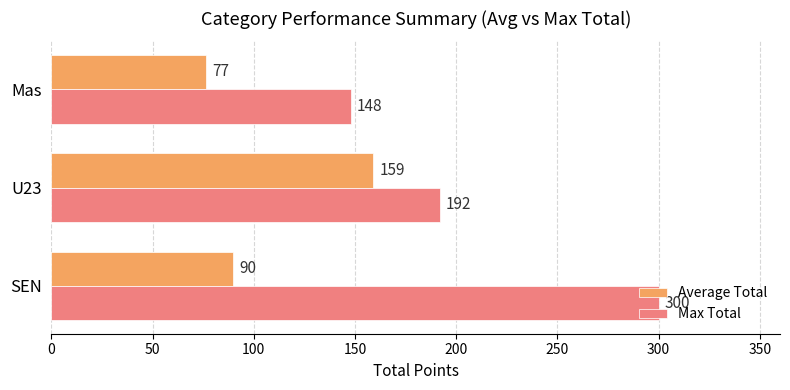

Is it true that Max Total equals 148.0 at Mas?

True